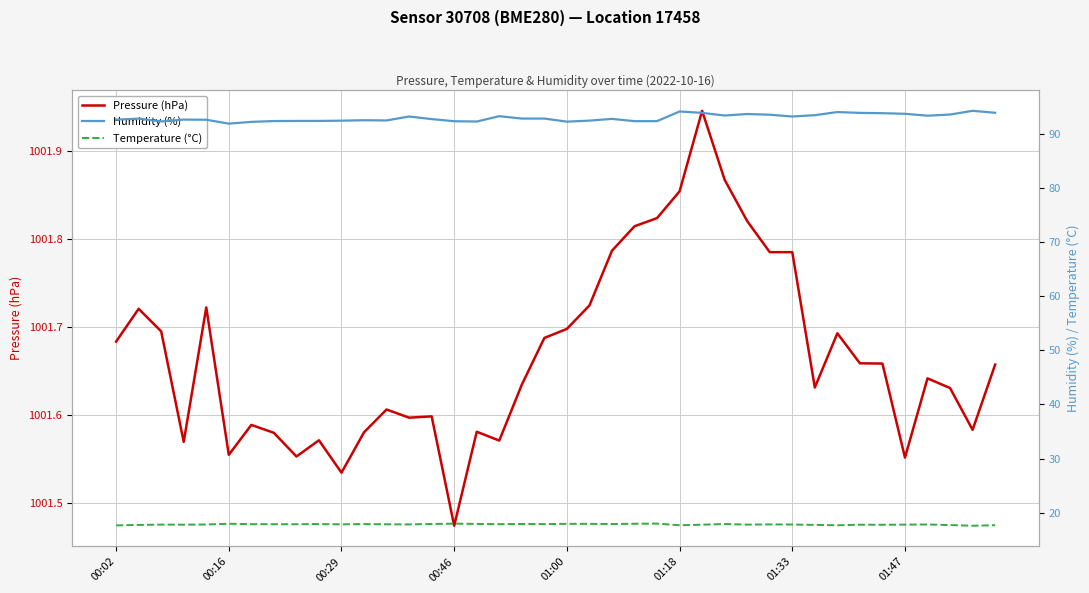

At which label is Pressure (hPa) closest to 1001?

00:46